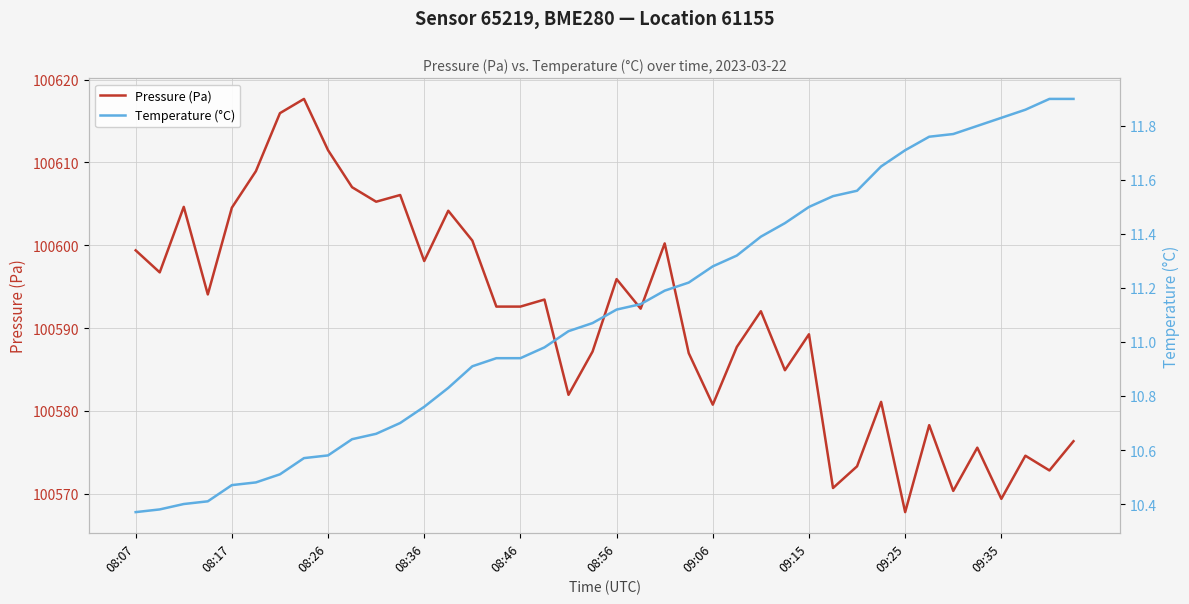

Count the number of data series in this chart.

2